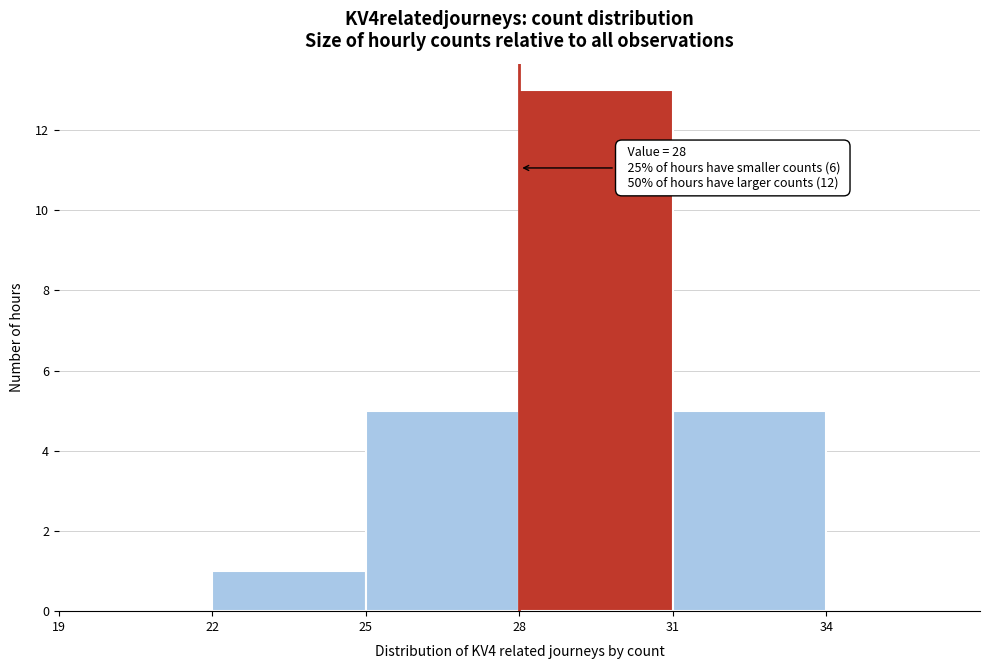

Over which range of the x-axis is the bar tallest?

28 to 31